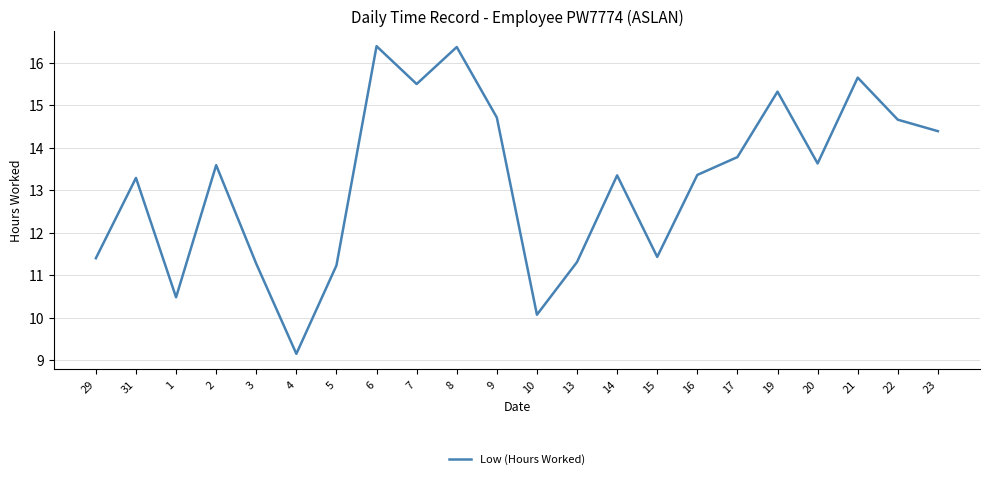

The value at 6 is 16.4. True or false?

True